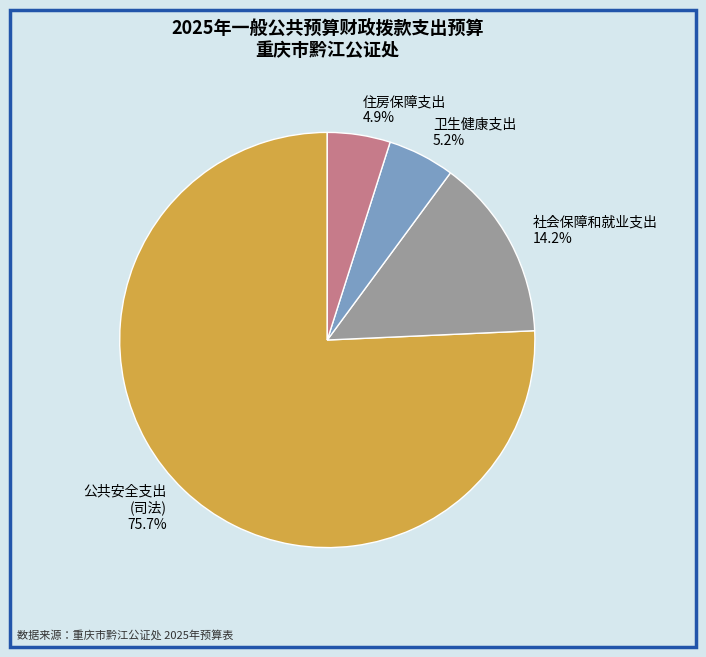

How much of the chart is everything except 卫生健康支出?

94.8%